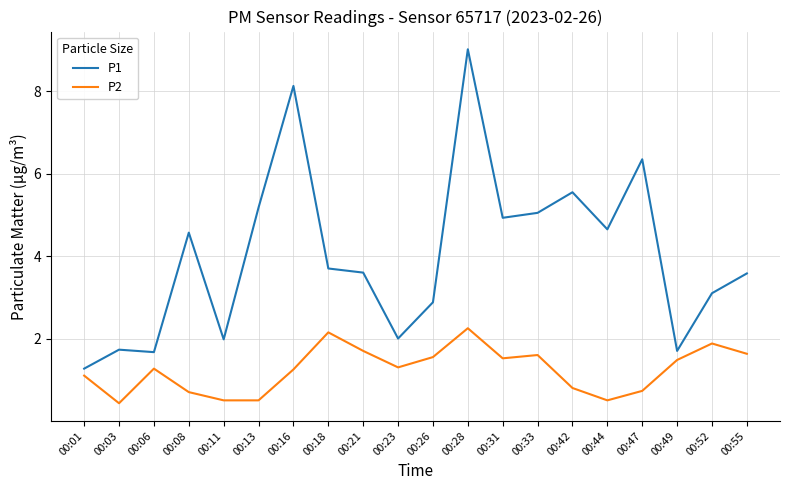

Rank the series by their maximum value, from lowest to highest.

P2, P1